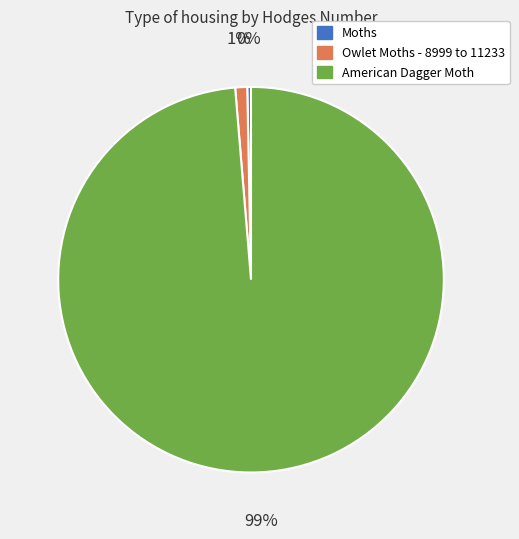

Do American Dagger Moth and Owlet Moths - 8999 to 11233 together represent more than half of the pie?

Yes